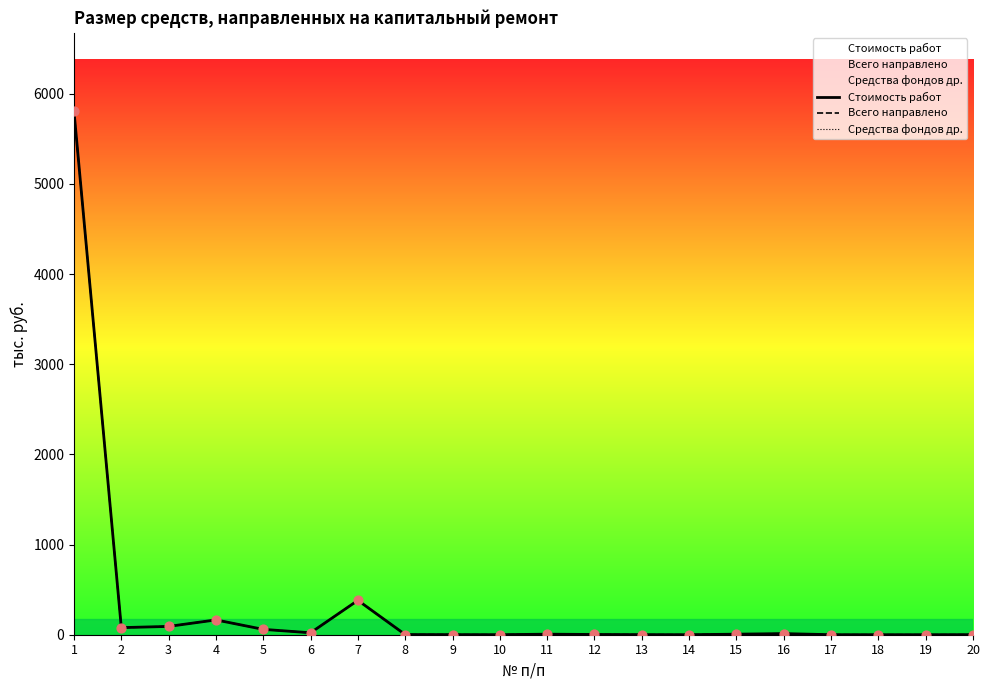

Which series has the largest total across all categories?

Стоимость работ